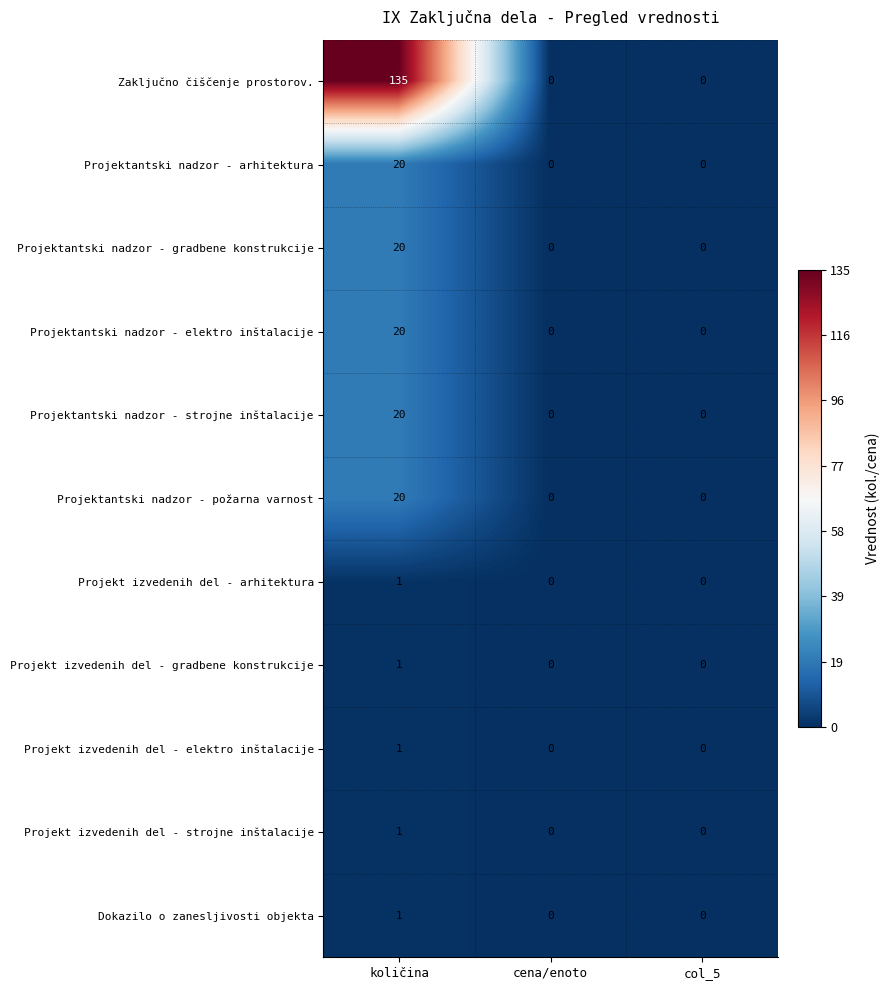

The value of Projekt izvedenih del - arhitektura at količina is 1. True or false?

True